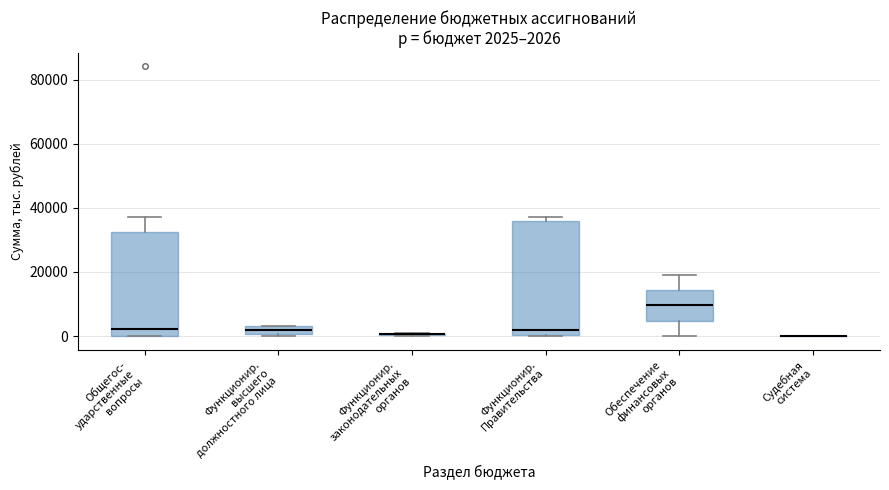

Comparing the boxes themselves (not the whiskers), which one is the tallest?

Функционир. Правительства